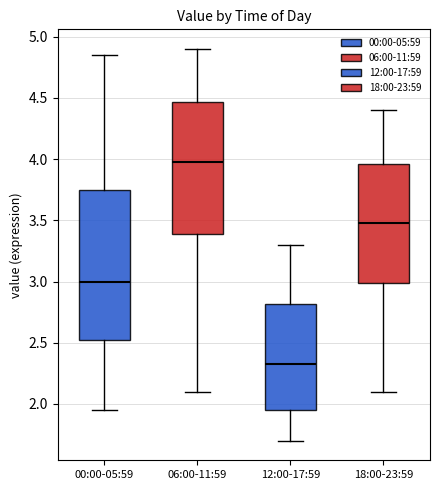

Reading left to right, read every box against the y-axis: the position of its median line, the range the box covers, and the ends of its whiskers. The values are not printed on the chart, so give them approximately, as read against the axis.

00:00-05:59: median 3.00, box 2.50 to 3.75, whiskers 1.95 to 4.85
06:00-11:59: median 4.00, box 3.40 to 4.45, whiskers 2.10 to 4.90
12:00-17:59: median 2.35, box 1.95 to 2.80, whiskers 1.70 to 3.30
18:00-23:59: median 3.50, box 3.00 to 3.95, whiskers 2.10 to 4.40